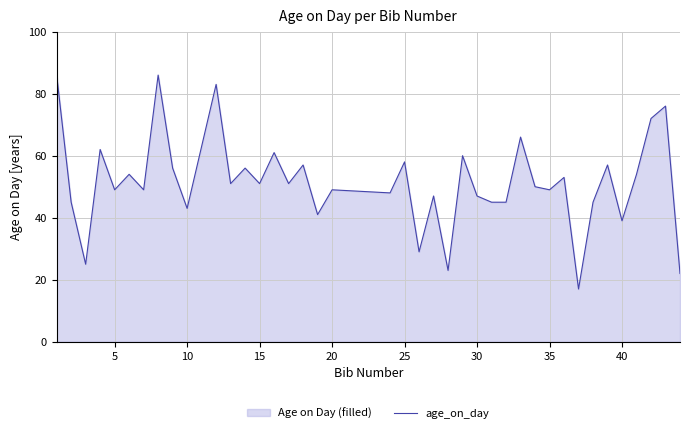

Is it true that the value at 30 is 47?

True